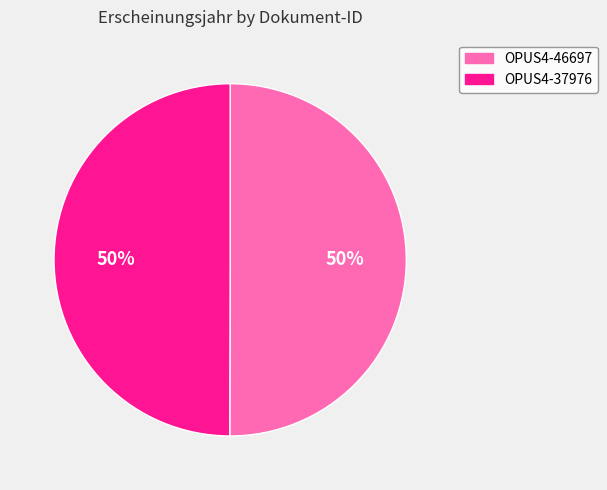

To the nearest percent, what is the average slice percentage?

50%